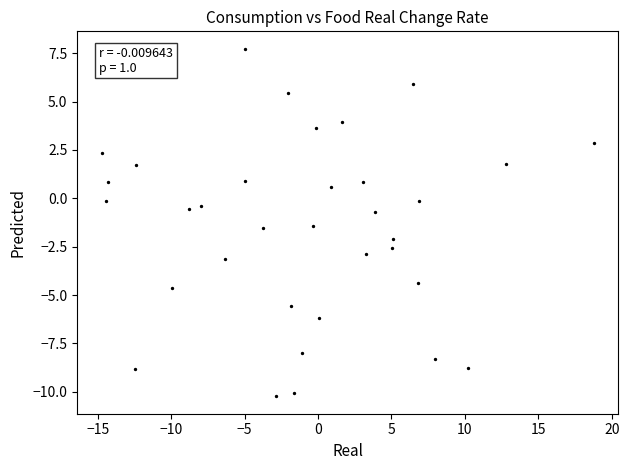

What is the range of Y values (max minus min)?

18.0